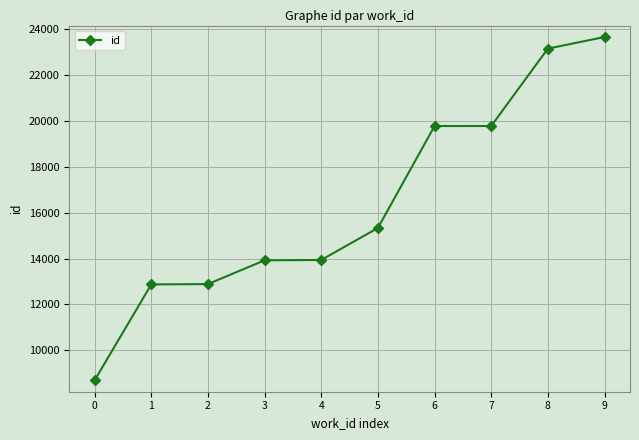

Count the number of categories in the chart.

10